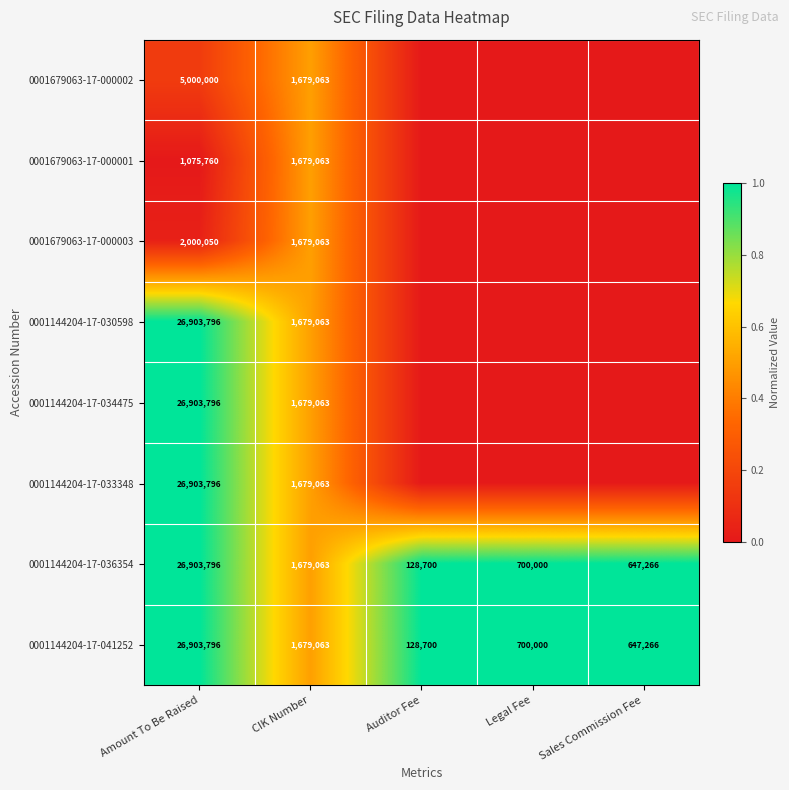

The value of 0001144204-17-041252 at Legal Fee is 0.6. True or false?

False